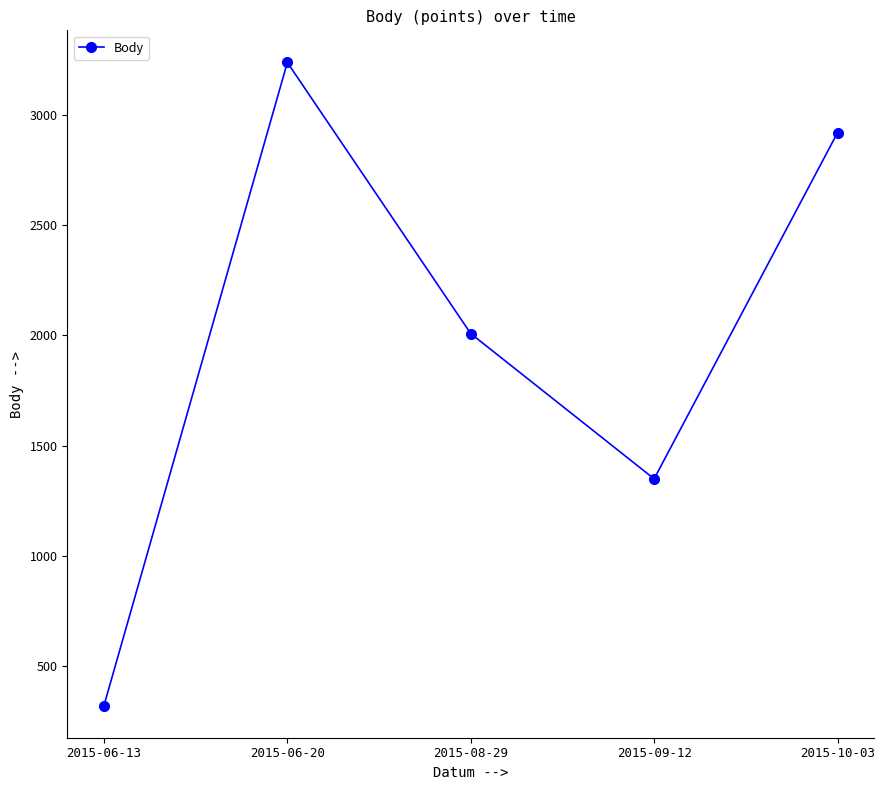

List the labels in order of value, largest first.

2015-06-20, 2015-10-03, 2015-08-29, 2015-09-12, 2015-06-13